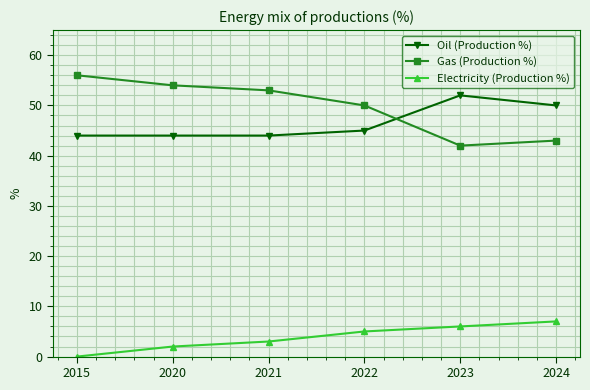

At which label does Electricity (Production %) reach its minimum?

2015